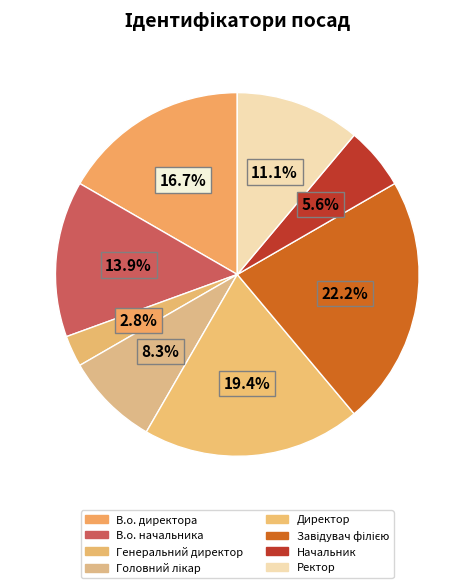

Do Ректор and В.о. директора together represent more than half of the pie?

No